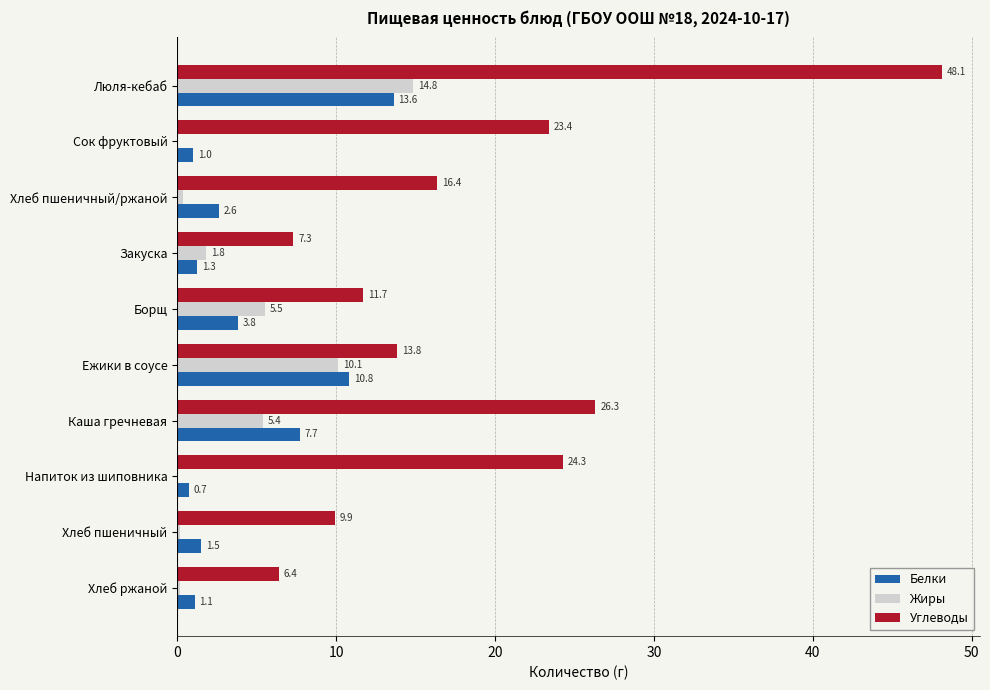

Between Закуска and Каша гречневая, which series saw the biggest shift?

Углеводы